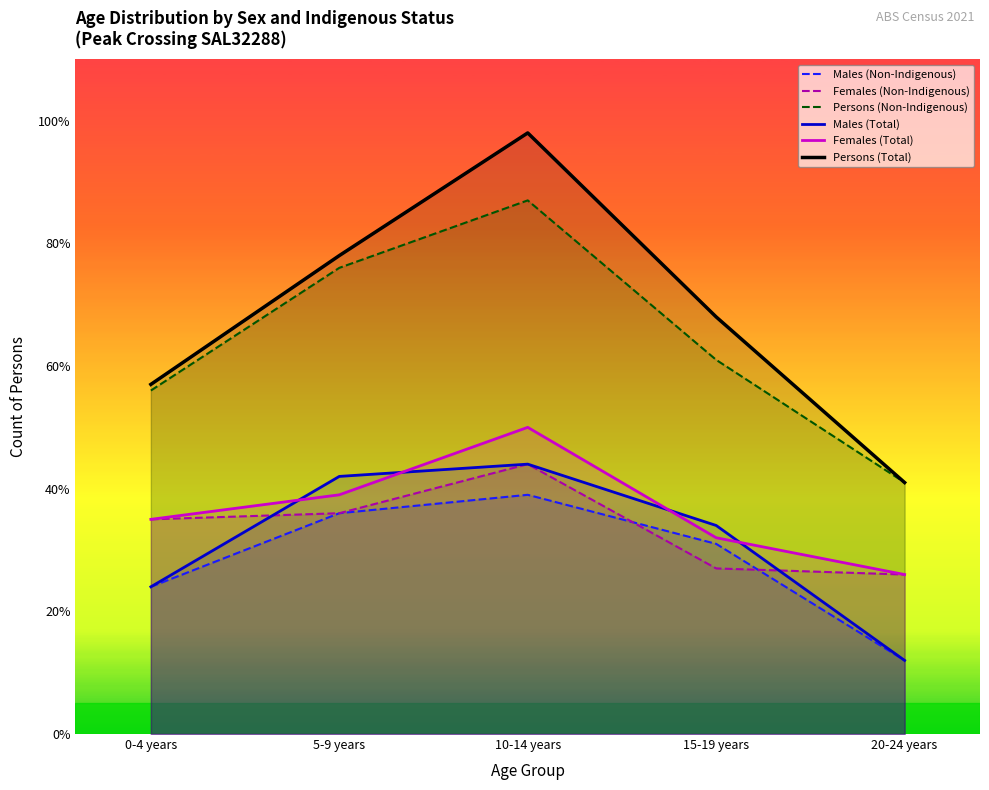

How many interior local peaks does the Persons (Total) series have?

1